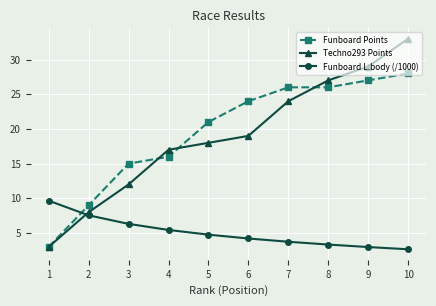

True or false: Funboard L.body (/1000) has more than 2 points higher than both neighbors.

False